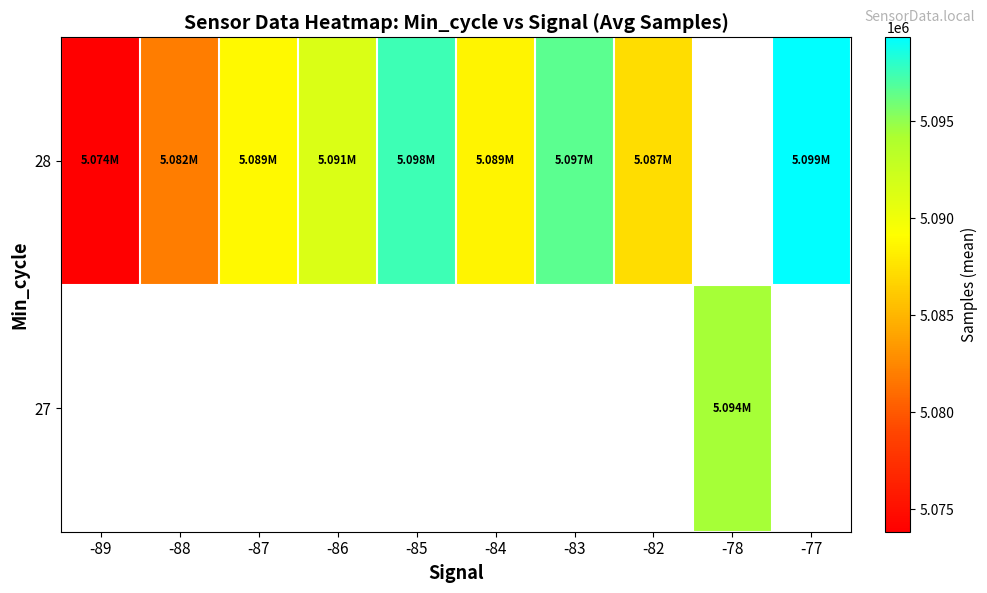

Which category has the highest value across all series?

-77